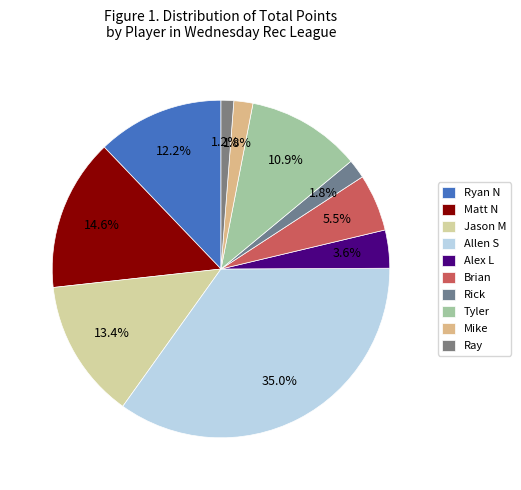

To the nearest percent, what portion does Tyler represent?

11%